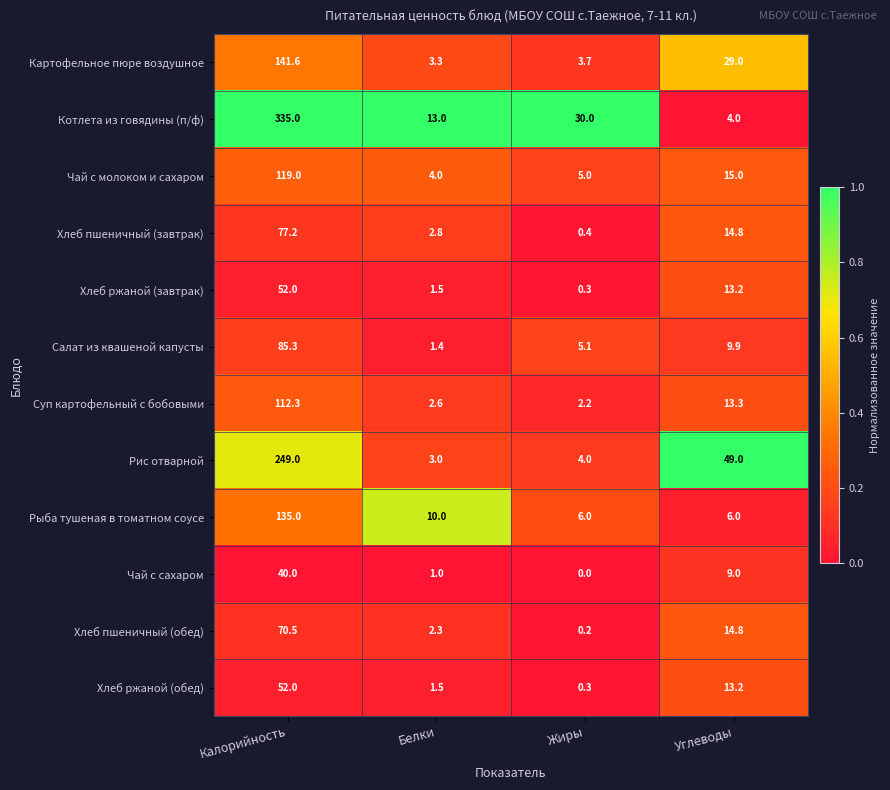

What is the maximum value for Чай с молоком и сахаром?

119.0